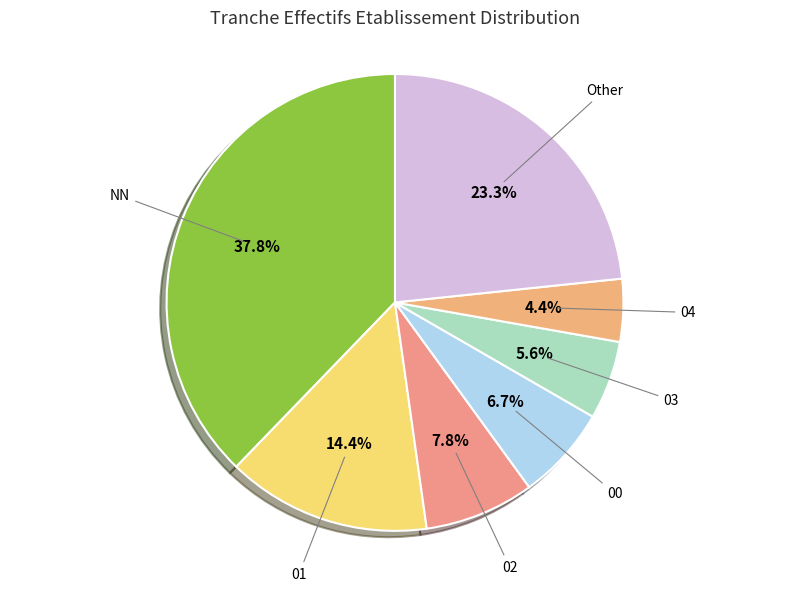

To the nearest percent, what is the difference between the largest and smallest slice percentages?

33%